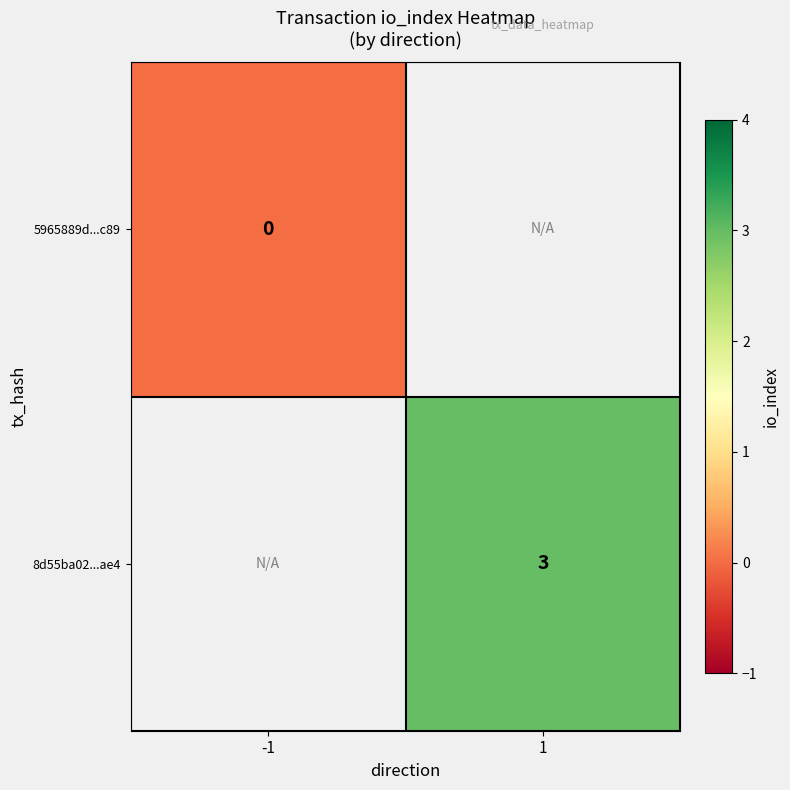

True or false: 8d55ba02...ae4 has a value of 1 at 1.

False